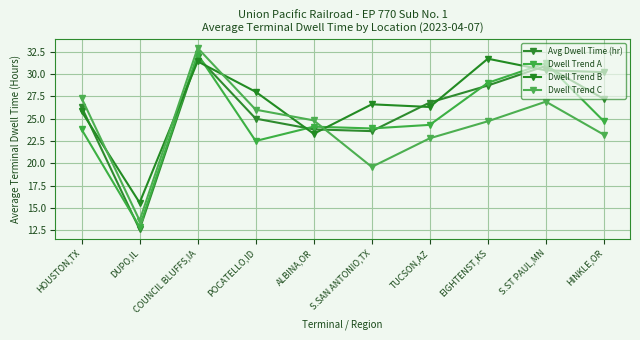

Rank the series at HINKLE,OR from lowest to highest value.

Dwell Trend C, Dwell Trend A, Avg Dwell Time (hr), Dwell Trend B